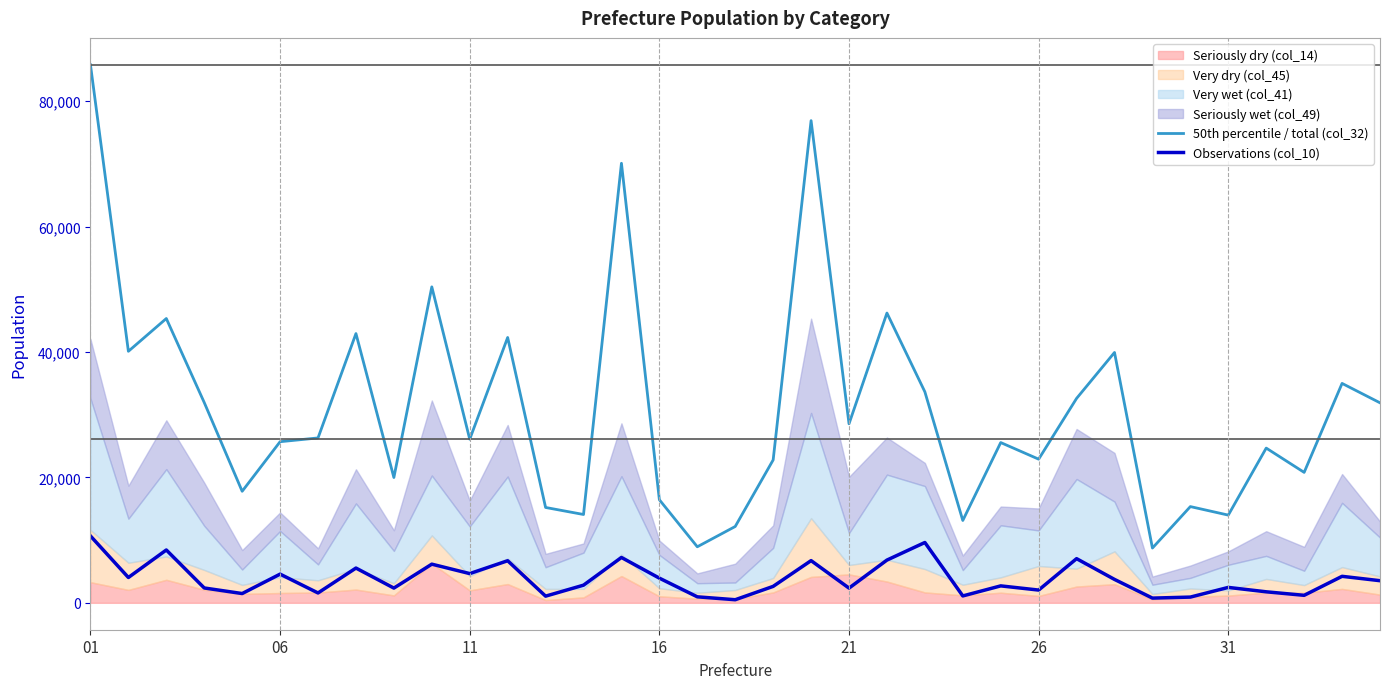

True or false: 50th percentile / total (col_32) and Observations (col_10) intersect in this chart.

False